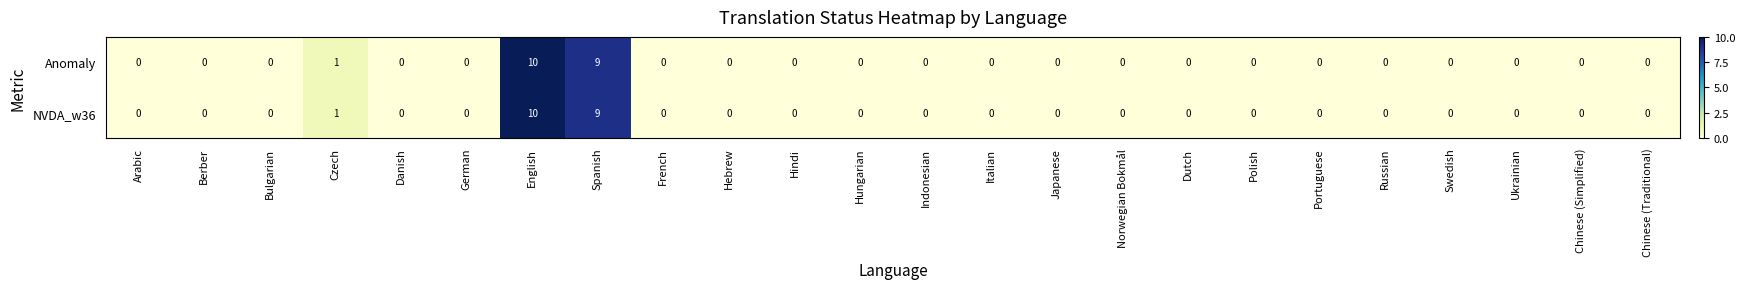

Is the value of Anomaly at English greater than the value of NVDA_w36 at Spanish?

Yes